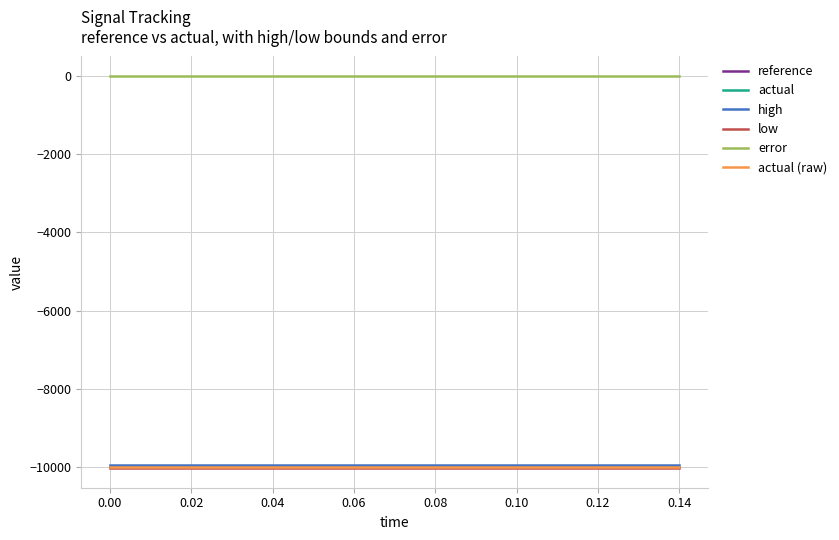

Does the chart display data point markers on the line(s)?

No